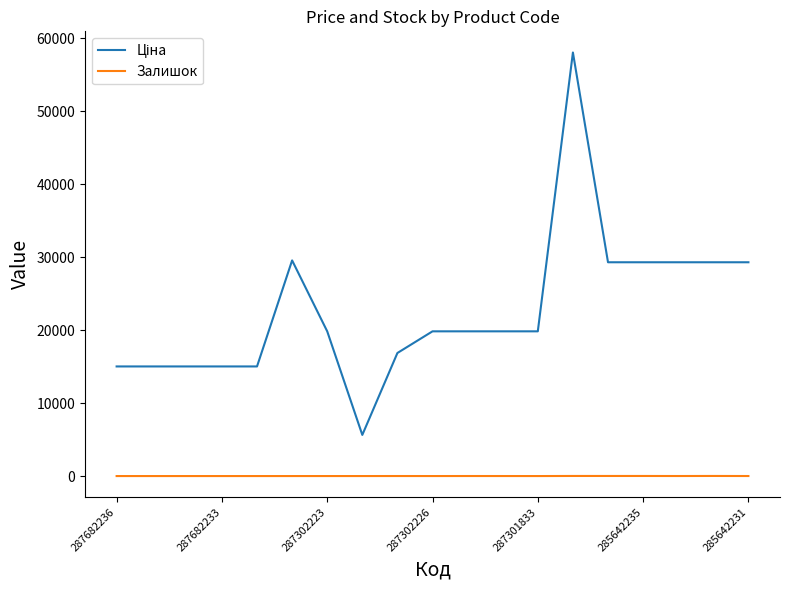

What is the maximum value shown in the chart?

58037.0